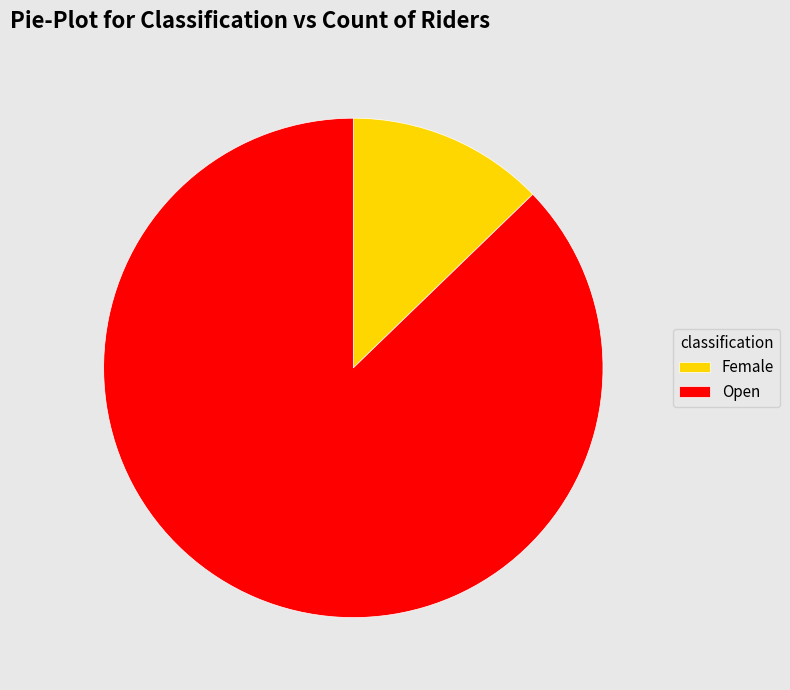

How many segments does this pie chart have?

2